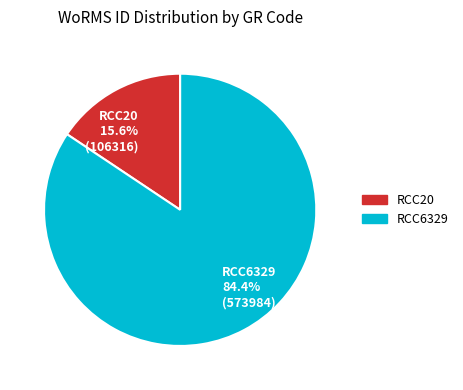

Which category accounts for the majority?

RCC6329